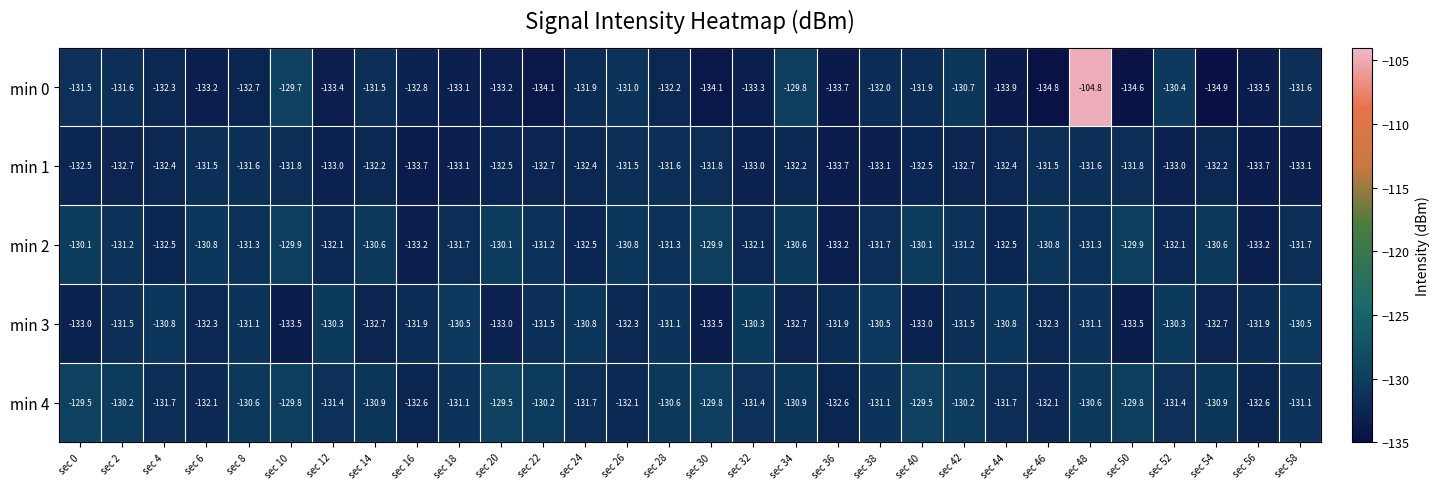

How many series are shown in this chart?

5